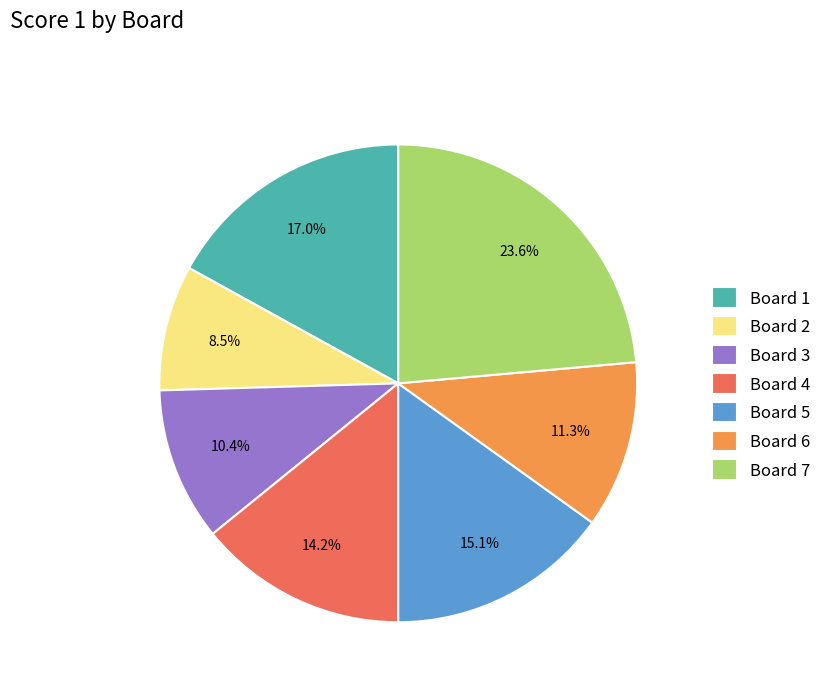

What percentage is NOT represented by Board 2?

91.5%